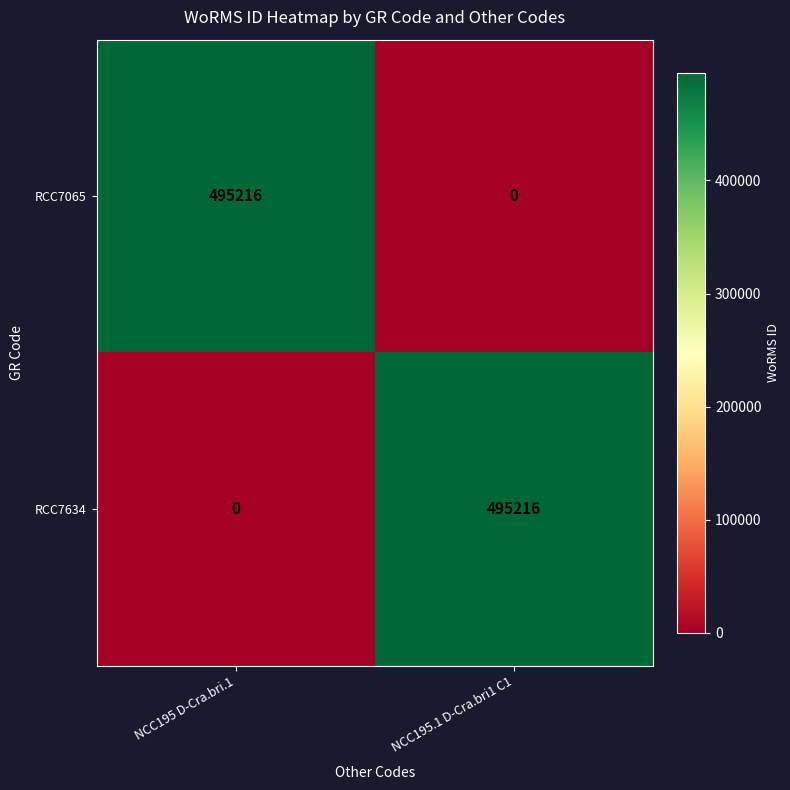

At which label does RCC7065 reach its minimum?

NCC195.1 D-Cra.bri1 C1